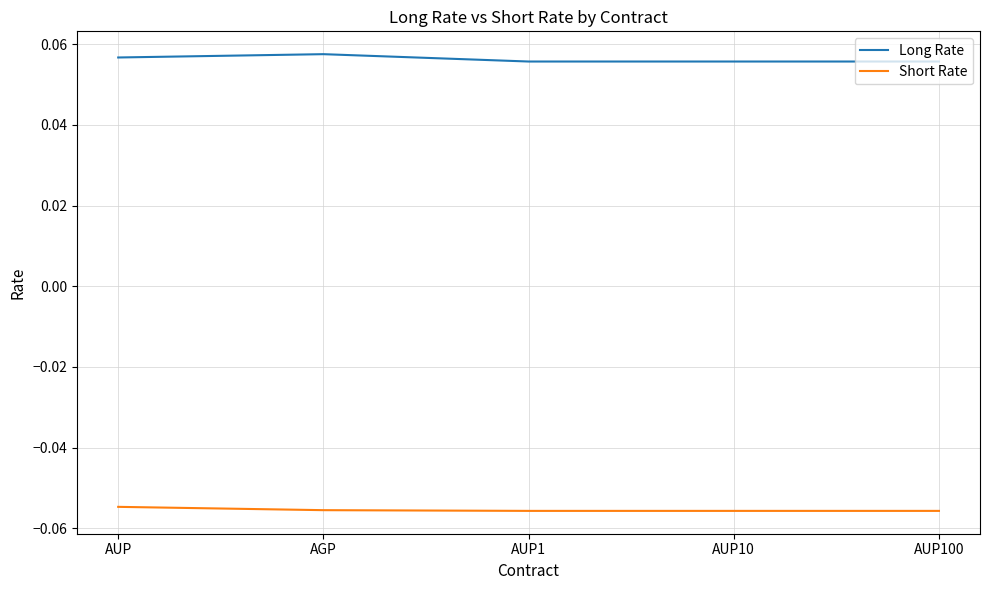

Rank the series by their average value, from lowest to highest.

Short Rate, Long Rate